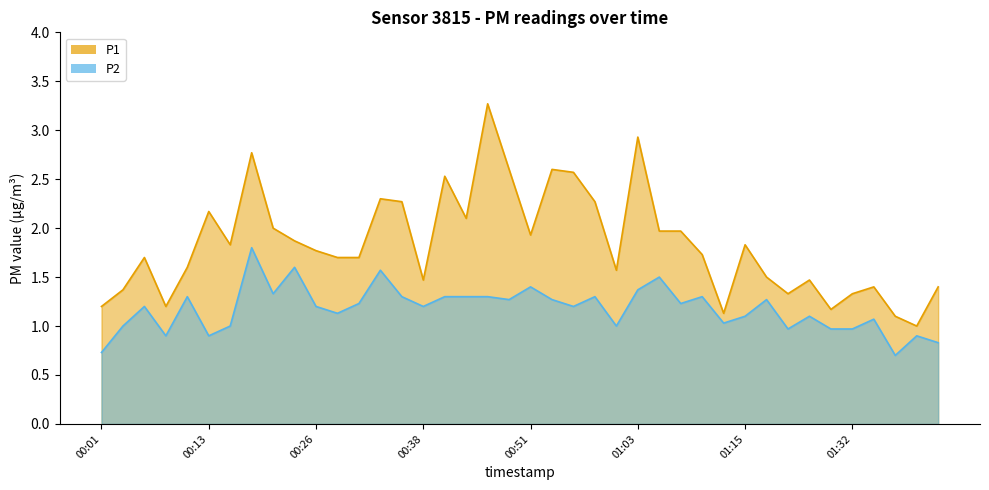

True or false: P2 and P1 intersect in this chart.

False